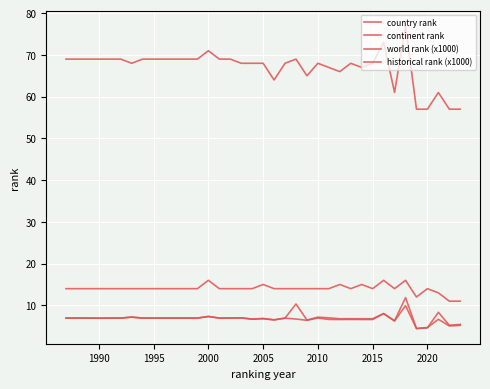

True or false: country rank and continent rank cross at least once.

False